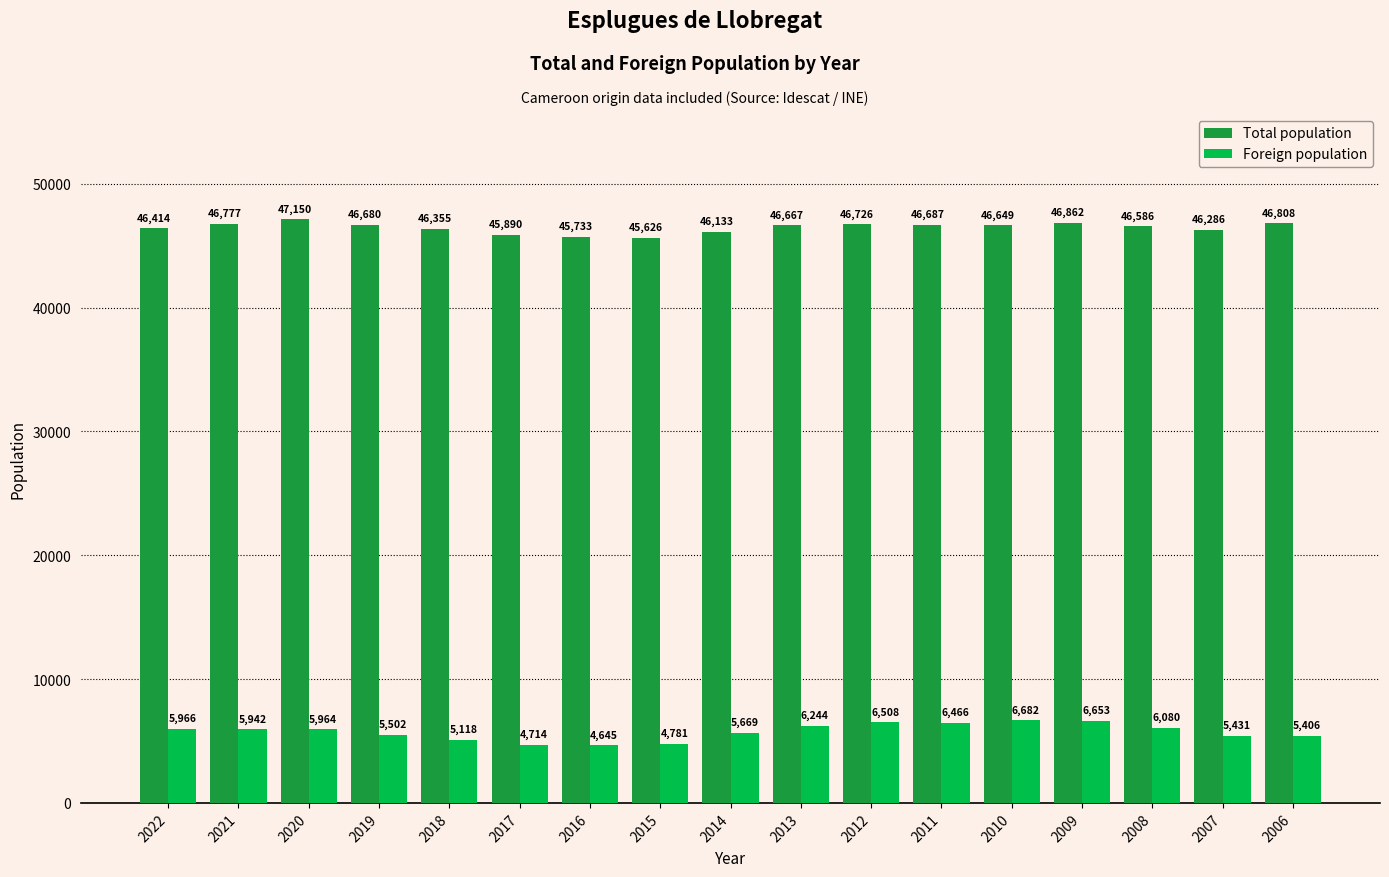

The value of Total population at 2019 is 46680. True or false?

True